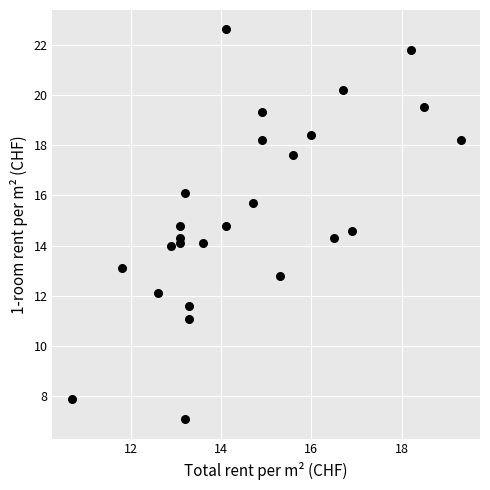

What is the range of X values (max minus min)?

8.6